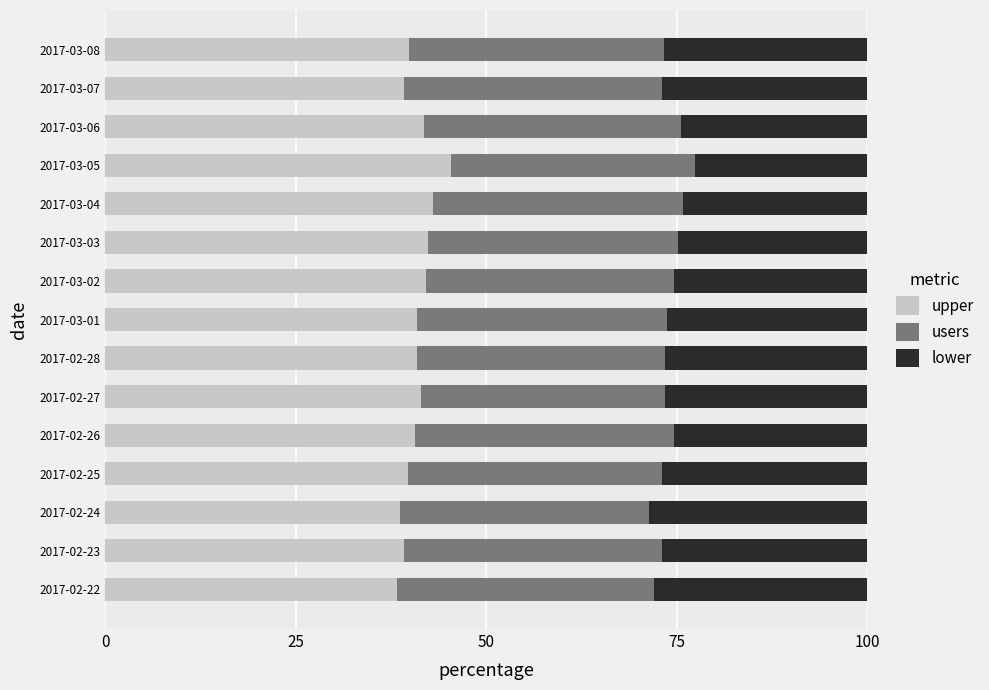

How many distinct data groups are displayed?

3